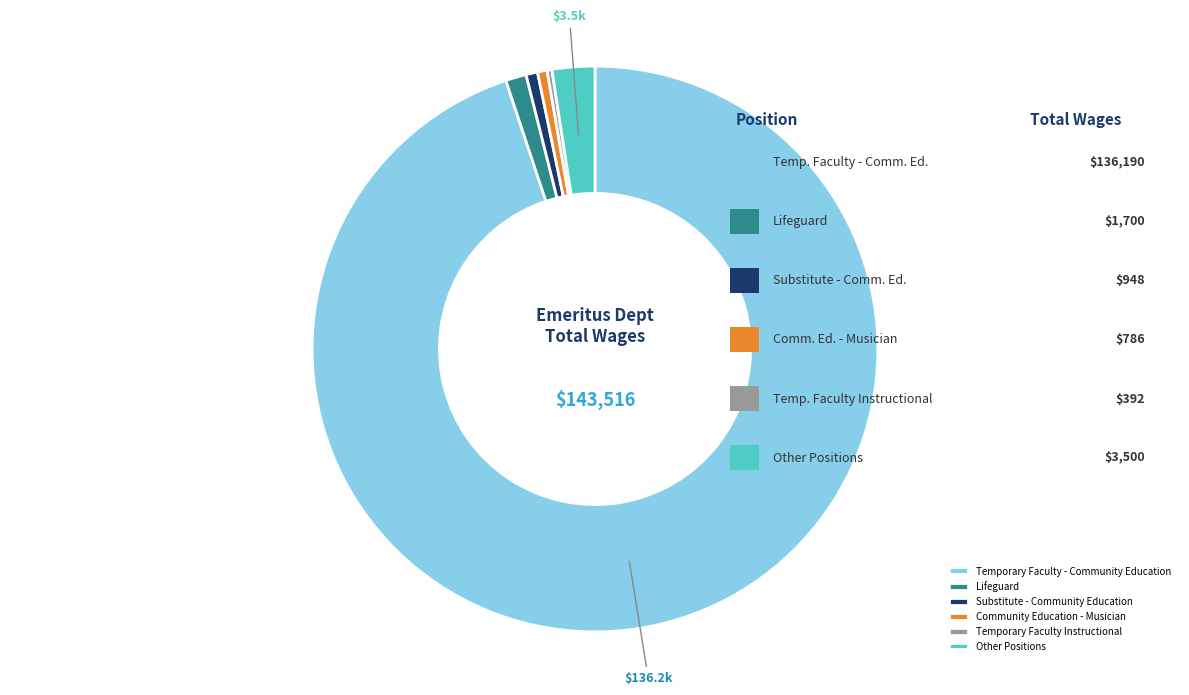

Which has a higher value, Community Education - Musician or Lifeguard?

Lifeguard